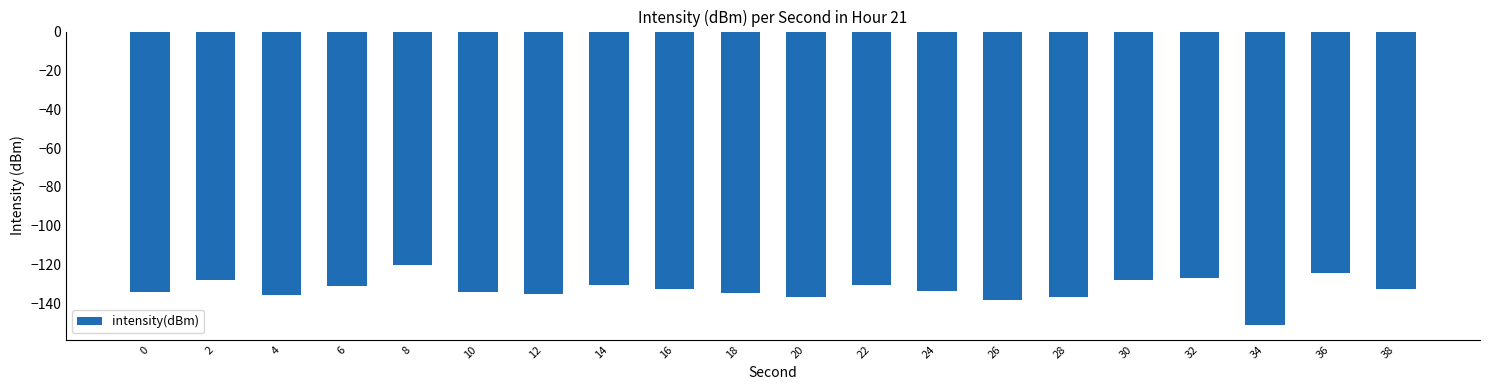

Which category has the highest value across all series?

8